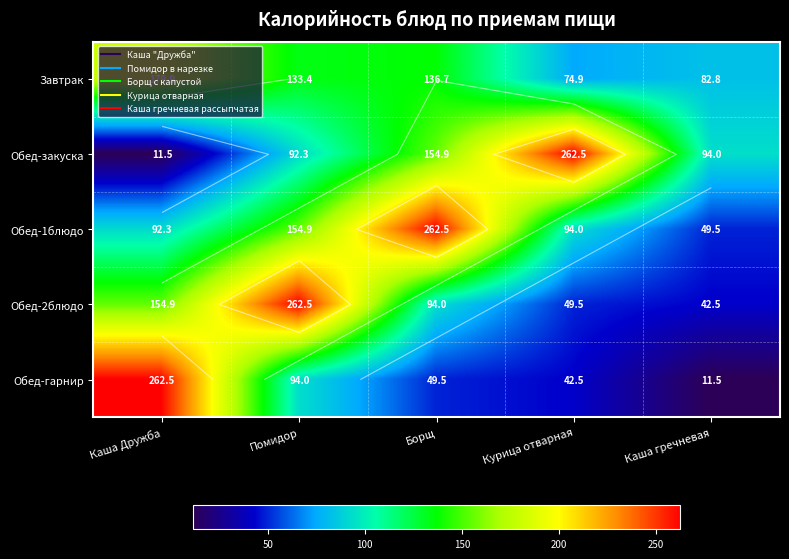

At which category is the sum across all series the highest?

Помидор